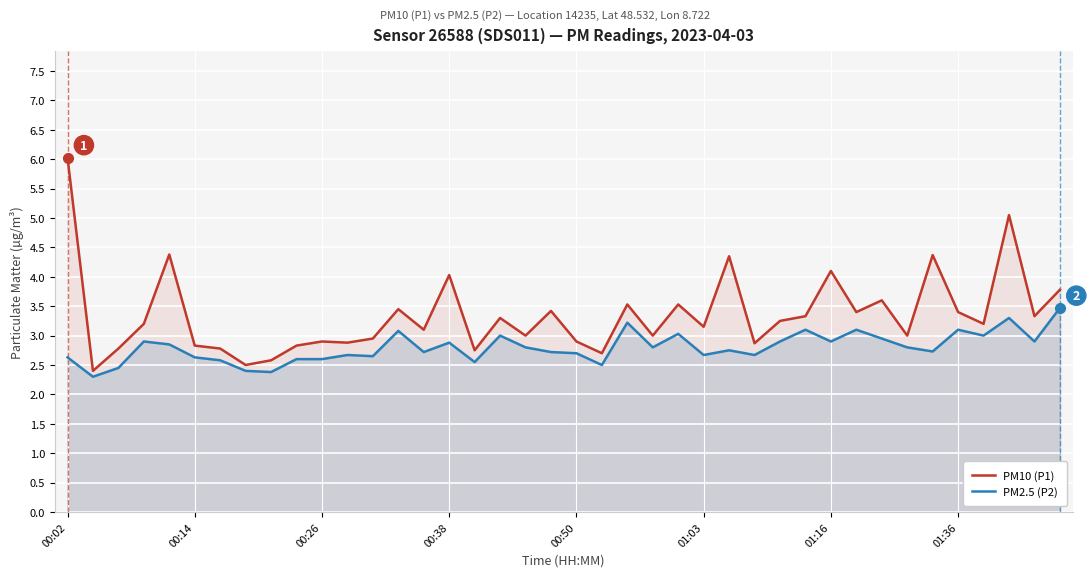

Reading left to right, what are all the values shown in this chart?

PM10 (P1): 6.0	2.4	2.8	3.2	4.4	2.8	2.8	2.5	2.6	2.8	2.9	2.9	3.0	3.5	3.1	4.0	2.8	3.3	3.0	3.4	2.9	2.7	3.5	3.0	3.5	3.1	4.3	2.9	3.2	3.3	4.1	3.4	3.6	3.0	4.4	3.4	3.2	5.0	3.3	3.8
PM2.5 (P2): 2.6	2.3	2.5	2.9	2.9	2.6	2.6	2.4	2.4	2.6	2.6	2.7	2.6	3.1	2.7	2.9	2.5	3.0	2.8	2.7	2.7	2.5	3.2	2.8	3.0	2.7	2.8	2.7	2.9	3.1	2.9	3.1	3.0	2.8	2.7	3.1	3.0	3.3	2.9	3.5